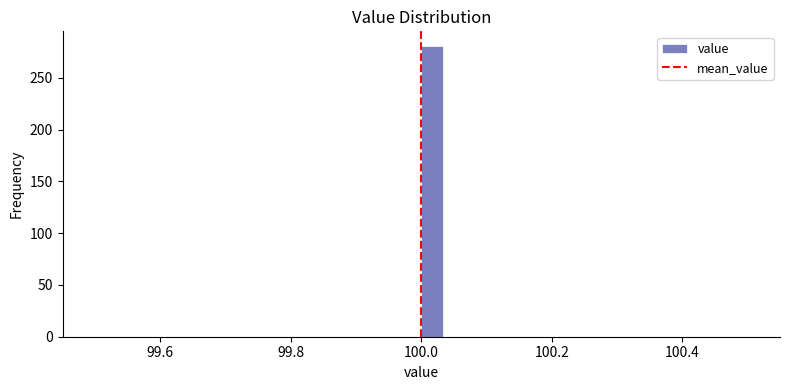

Read against the x-axis, roughly where is the centre of the tallest bar?

100.02